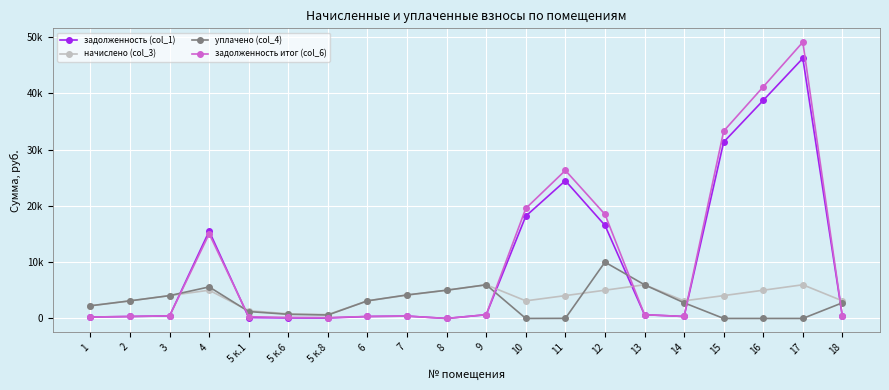

True or false: задолженность (col_1) has a value of 102.2 at 18.

False